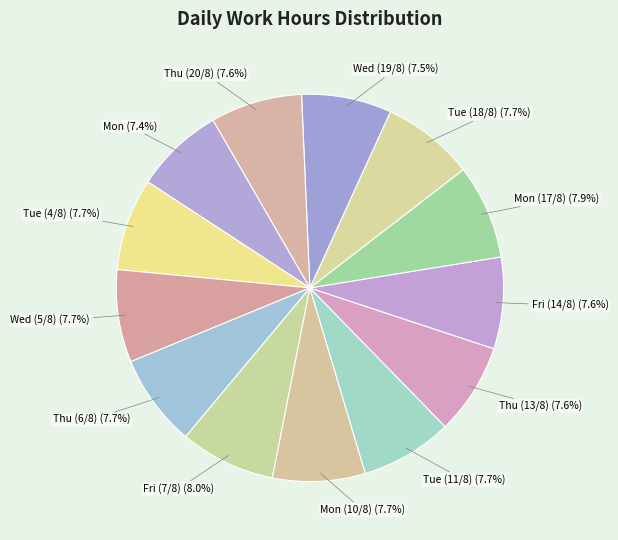

Approximately how many times larger is the value at Mon (17/8) (7.9%) compared to Tue (11/8) (7.7%)?

1.0